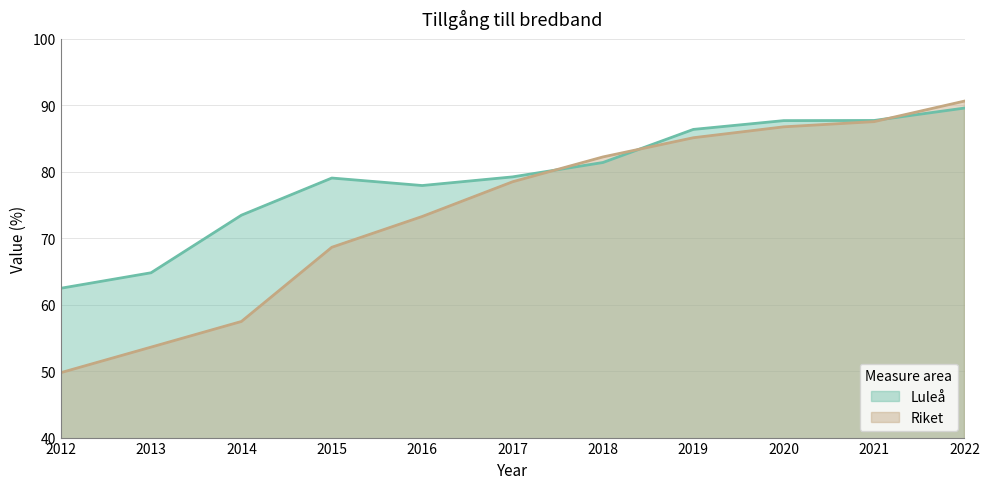

The Riket series shows 85.2 at 2012. True or false?

False